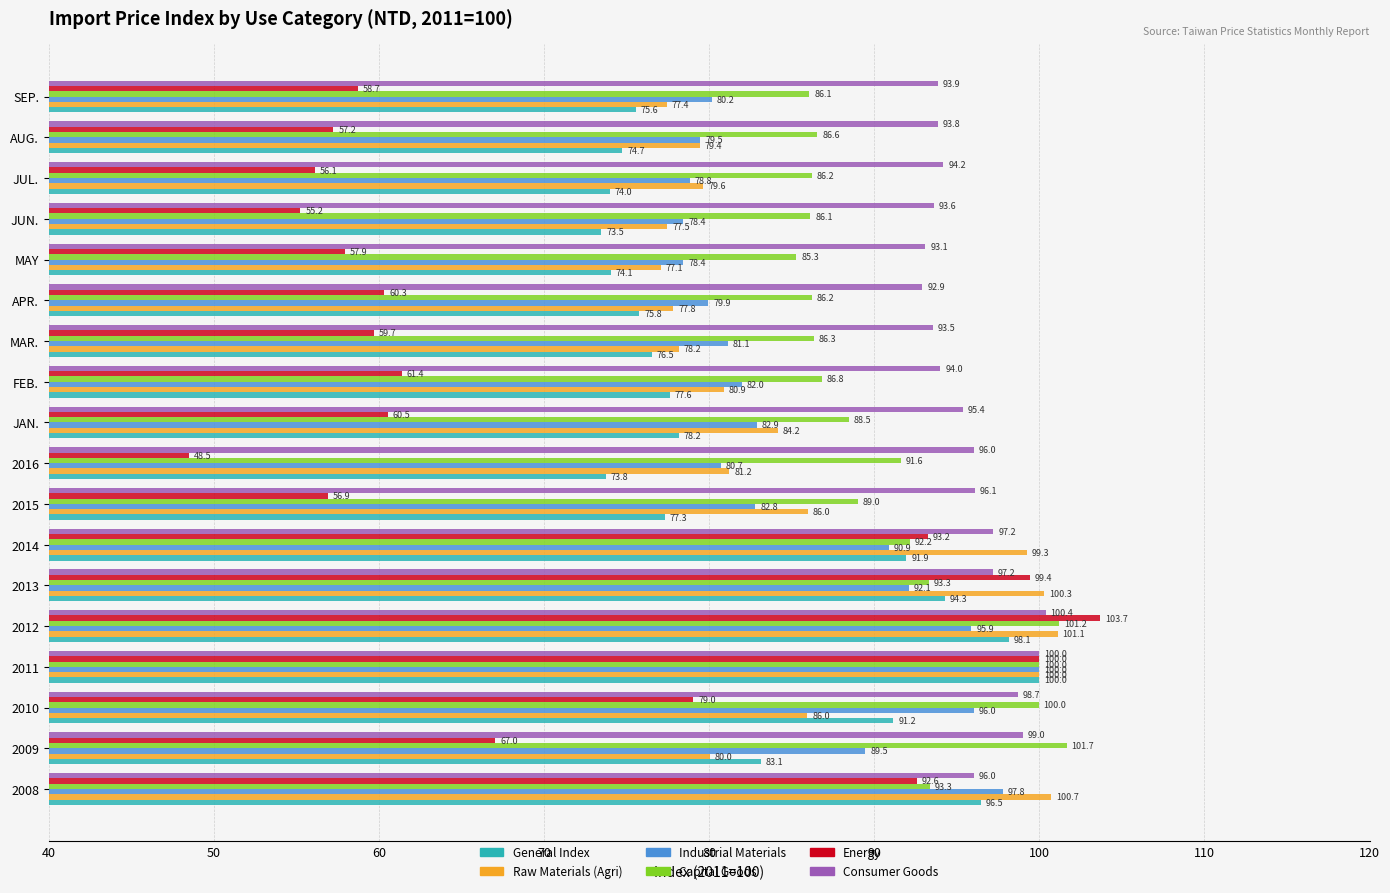

At which label is Capital Goods closest to 93?

2013